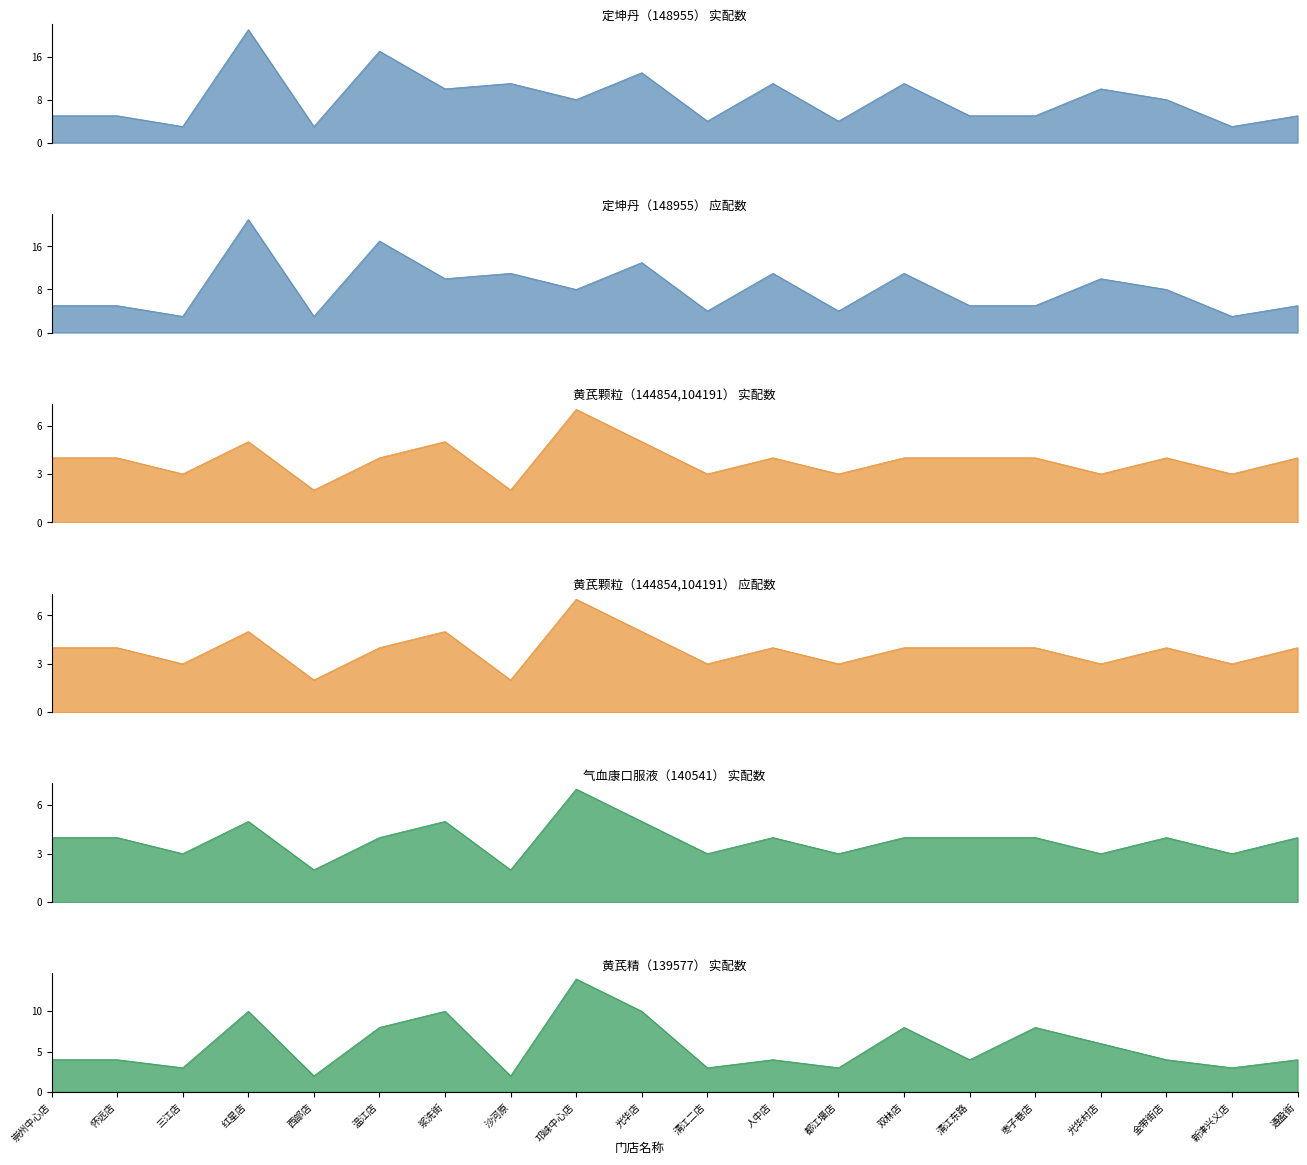

True or false: 定坤丹（148955） has a value of 8 at 通盈街.

False